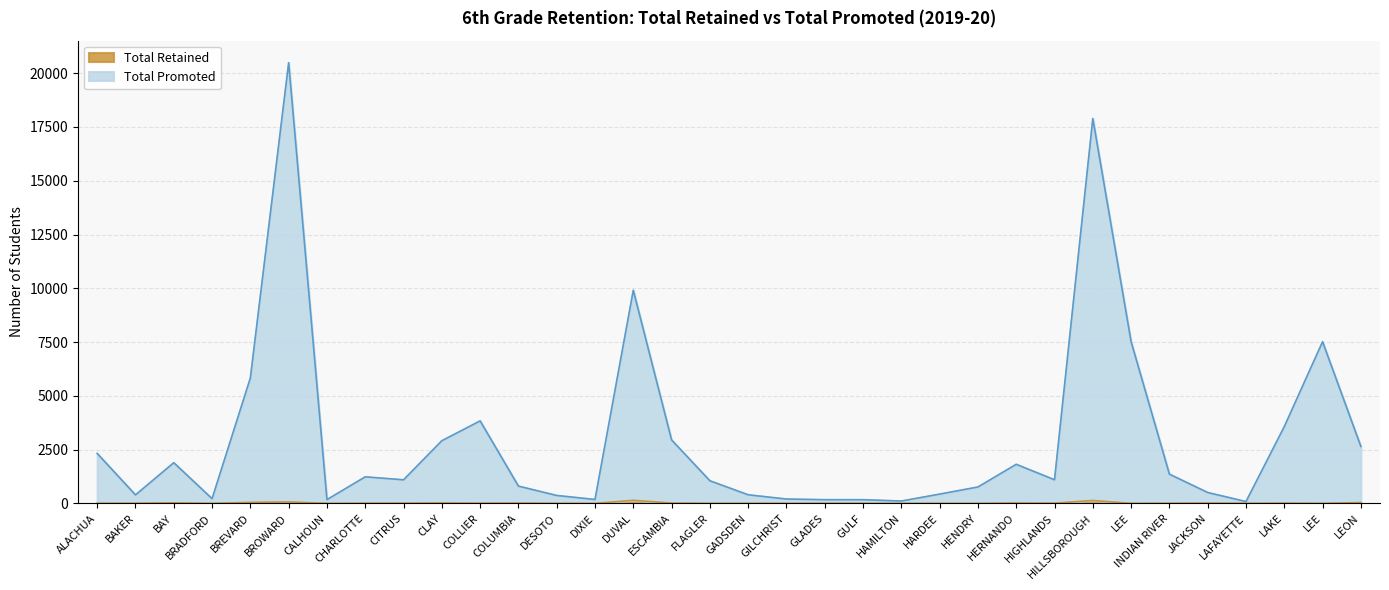

Which has a higher value, COLUMBIA or BAY?

BAY